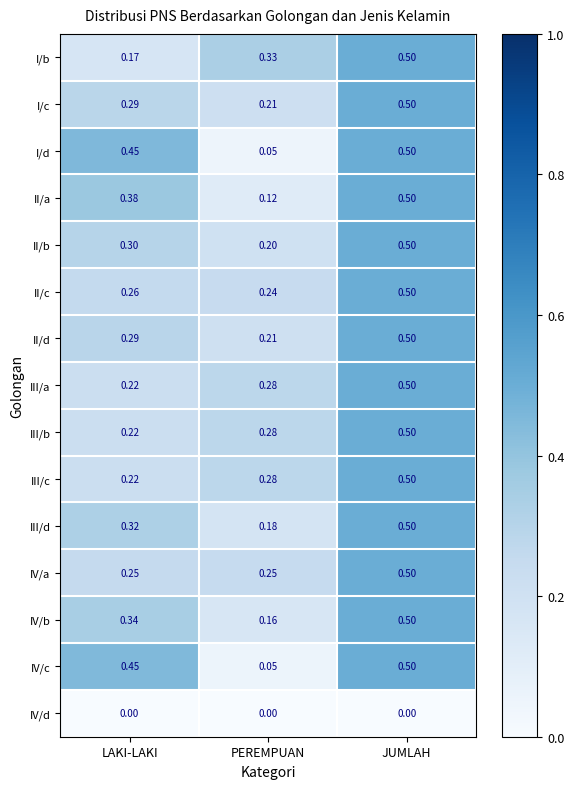

Which label corresponds to the largest value in the chart?

JUMLAH